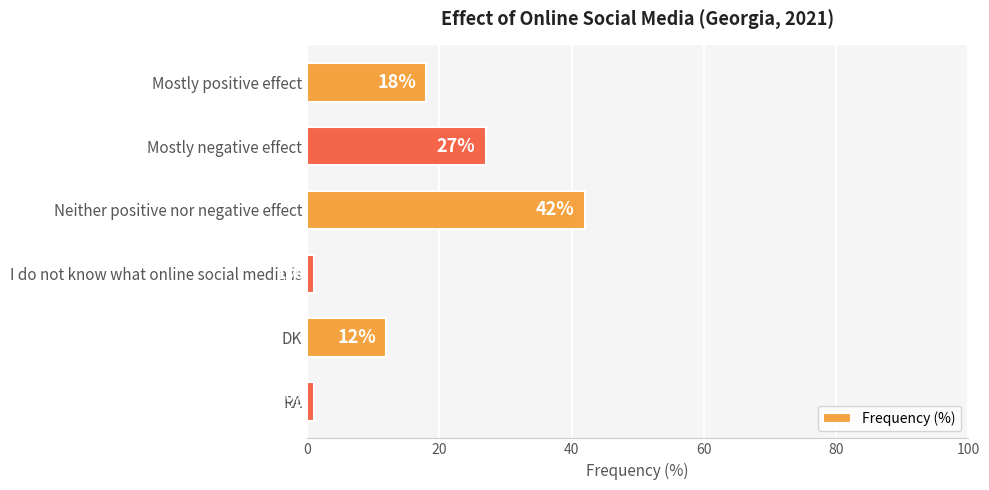

Which has a higher value, I do not know what online social media is or Mostly positive effect?

Mostly positive effect